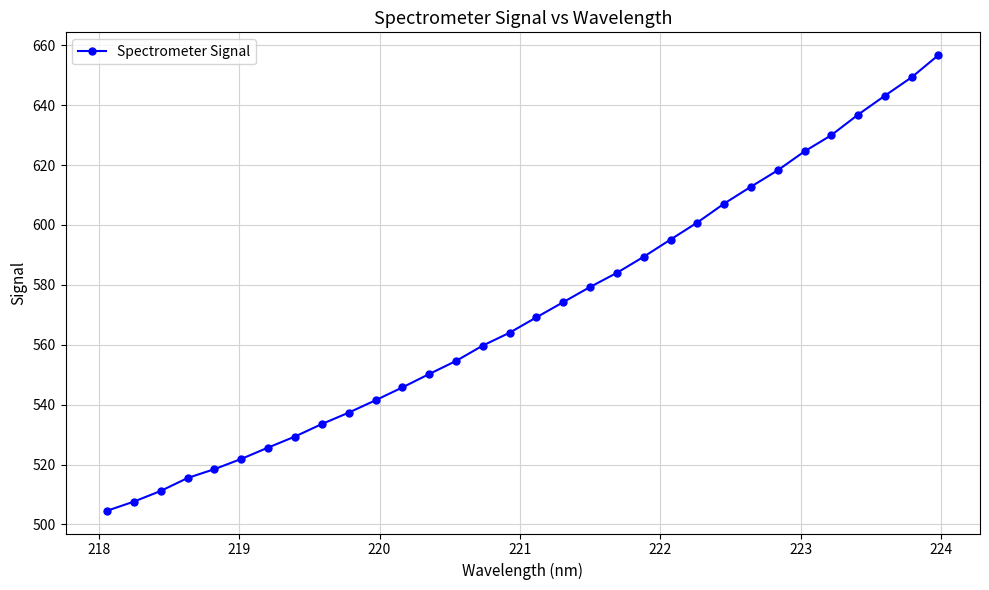

Does the chart have visible grid lines?

Yes